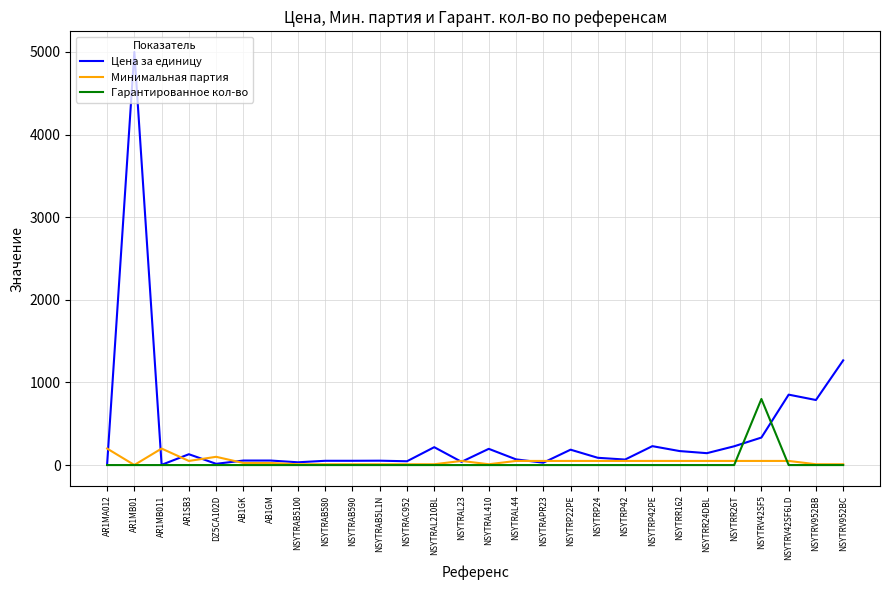

What is the maximum value for Цена за единицу?

5000.0